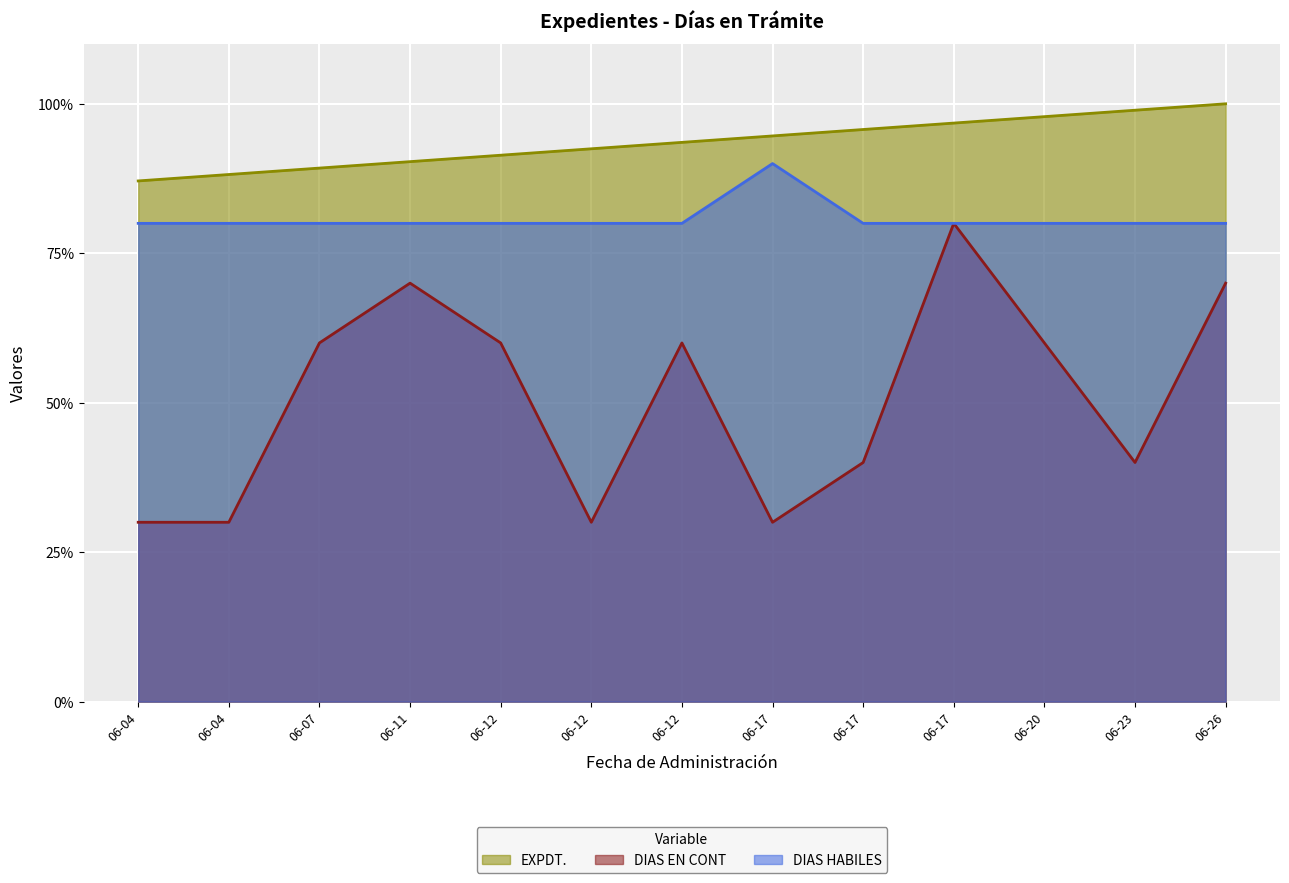

The value of DIAS EN CONT at 06-17 is 40.0. True or false?

True